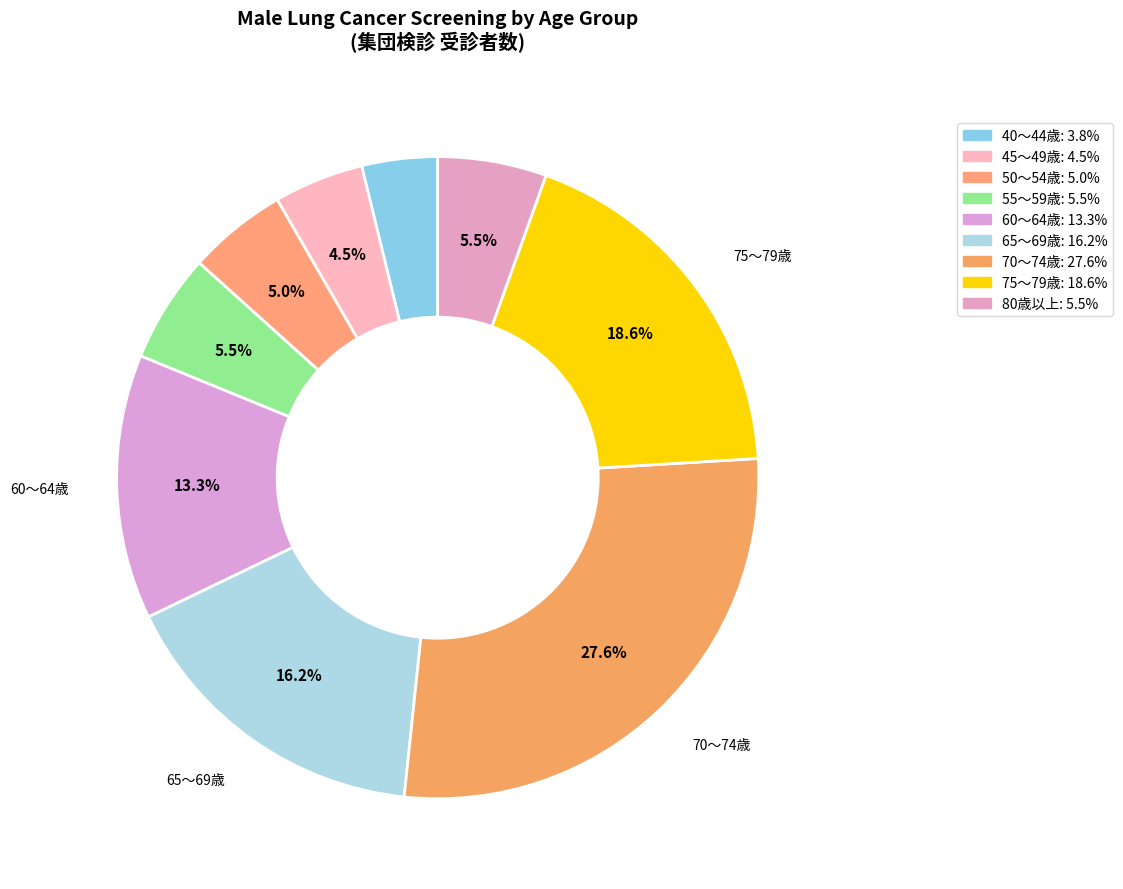

Rank the categories by value from lowest to highest.

40～44歳, 45～49歳, 50～54歳, 55～59歳, 80歳以上, 60～64歳, 65～69歳, 75～79歳, 70～74歳